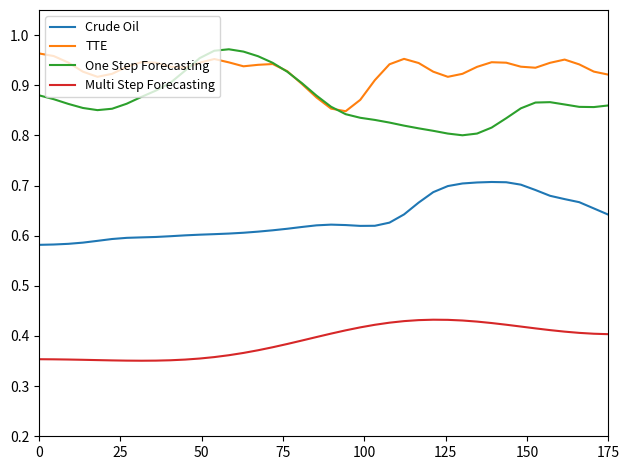

Which series has the largest total across all categories?

TTE